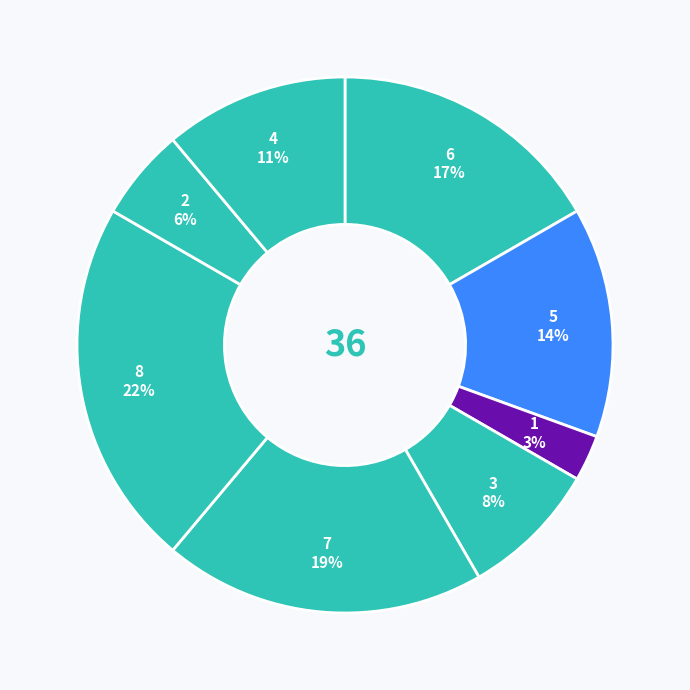

To the nearest percent, what is the difference between the largest and smallest slice percentages?

19%